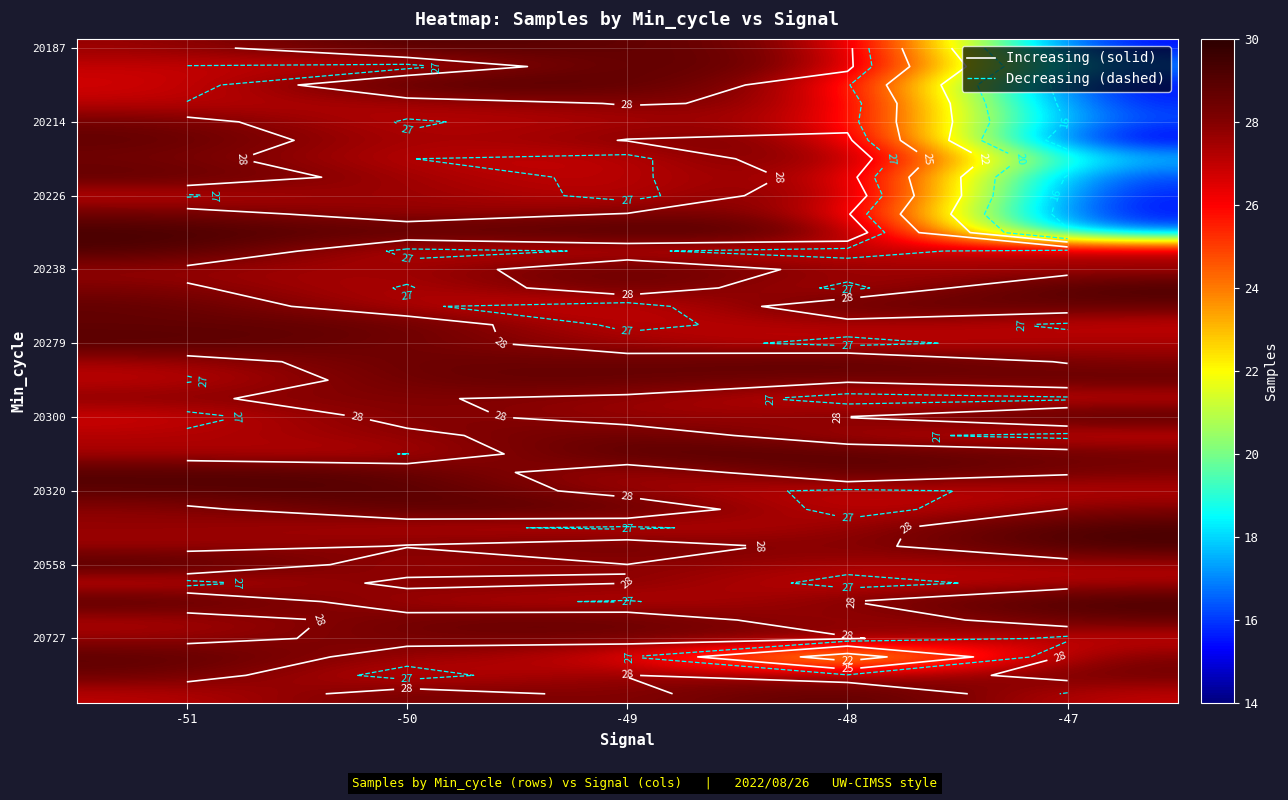

At which category does the chart reach its peak across all series?

-47